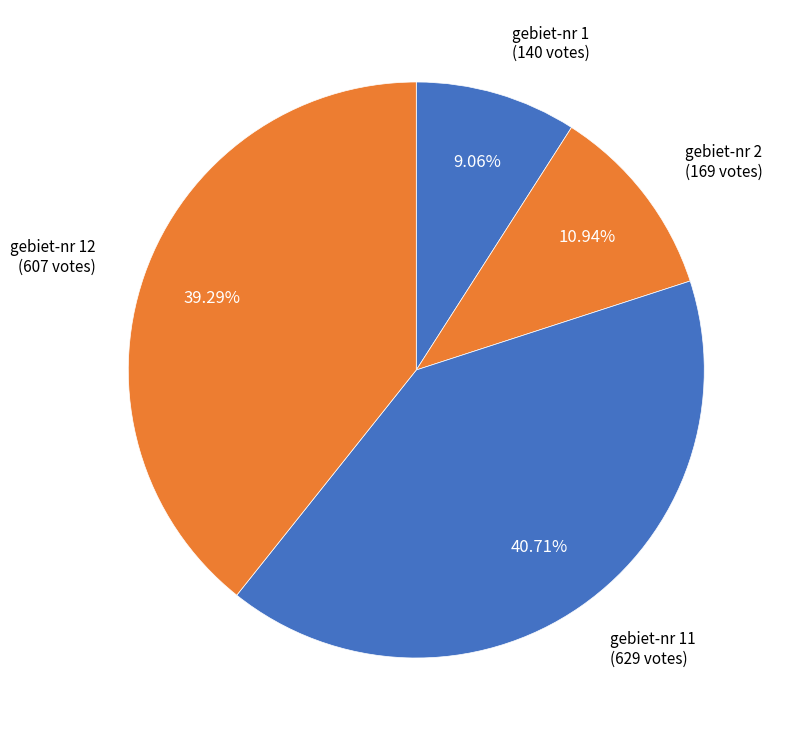

How many slices are in this pie chart?

4